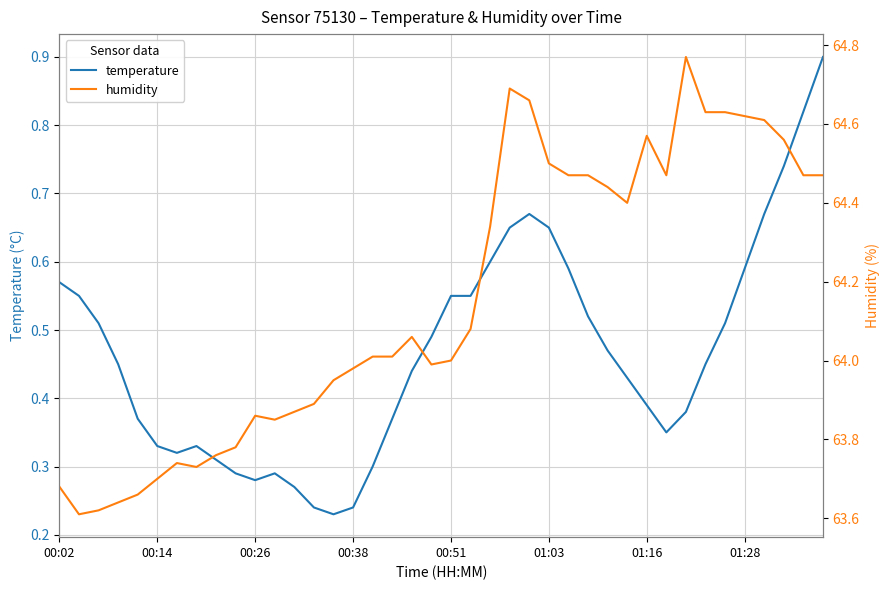

What is the maximum value for temperature?

0.9